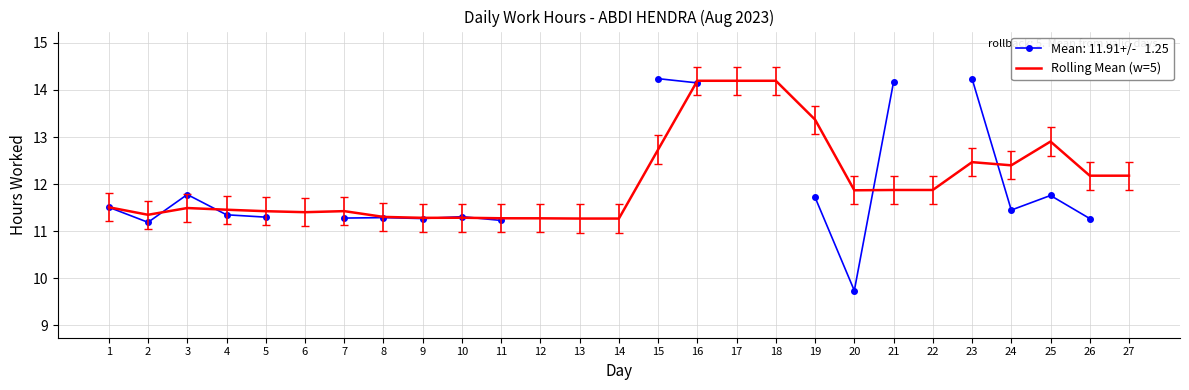

Is it true that Rolling Mean (w=5) equals 2.4 at 8?

False